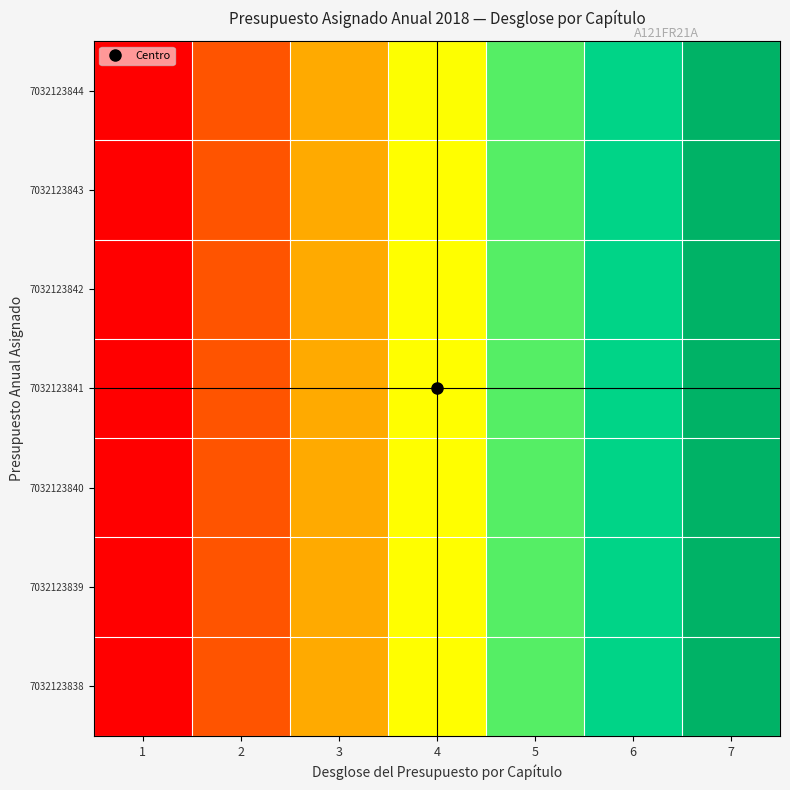

What is the greatest value displayed?

1.0